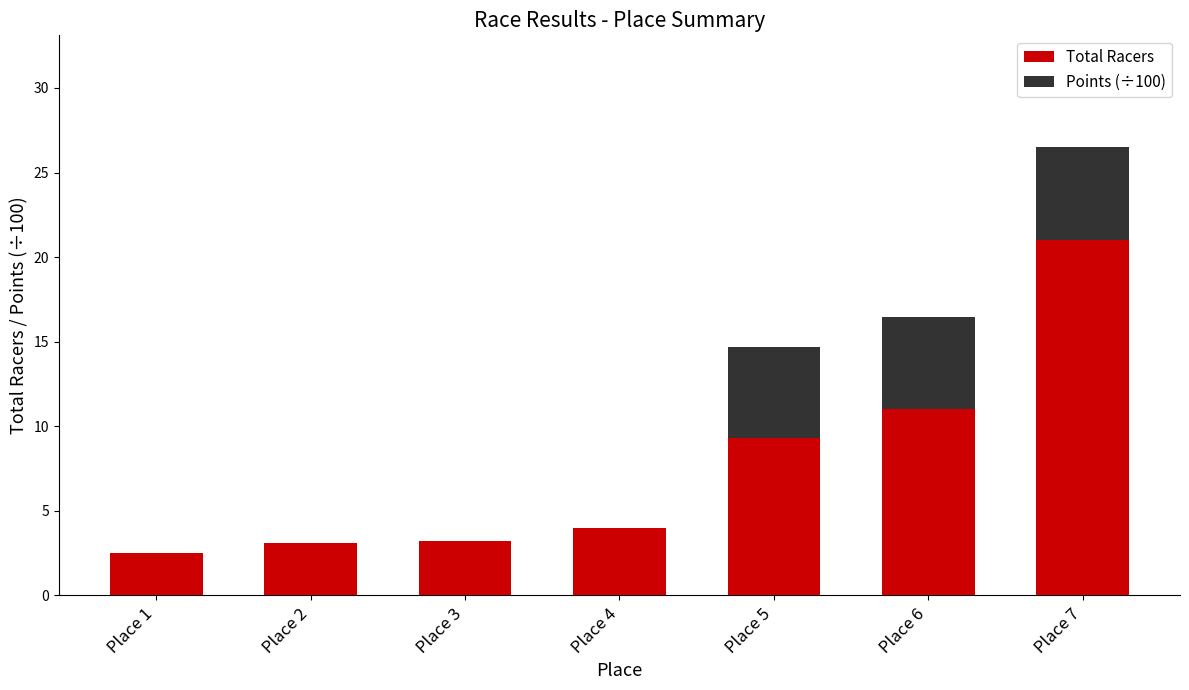

What is the sum of all Total Racers values?

54.1